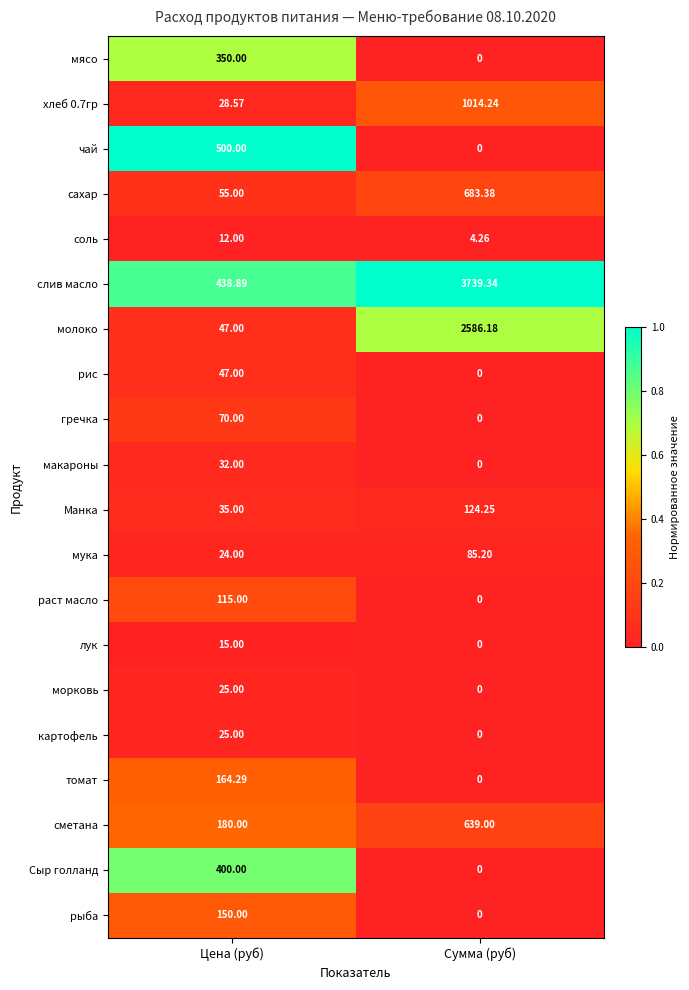

Which category has the lowest value across all series?

Сумма (руб)